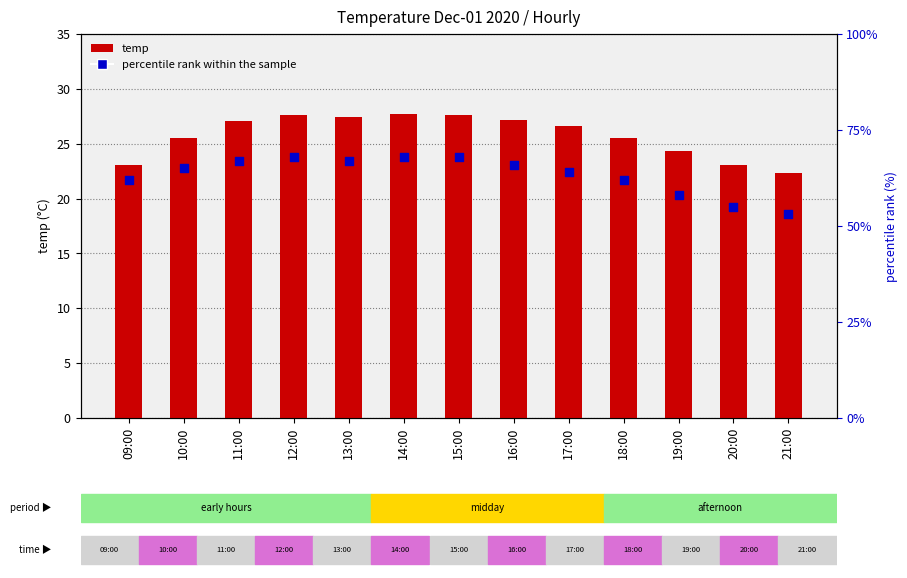

What is the total value across all series at 18:00?

87.5